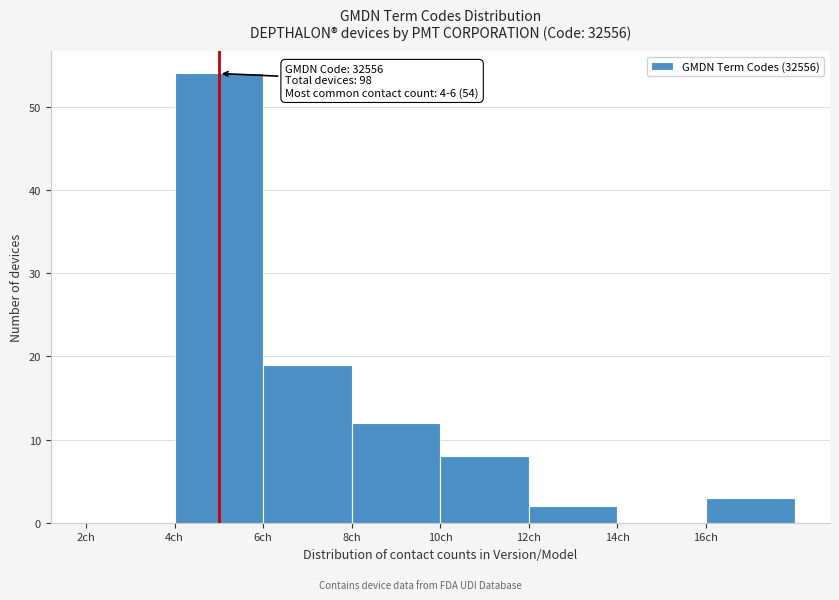

Over which range of the x-axis is the bar tallest?

4 to 6